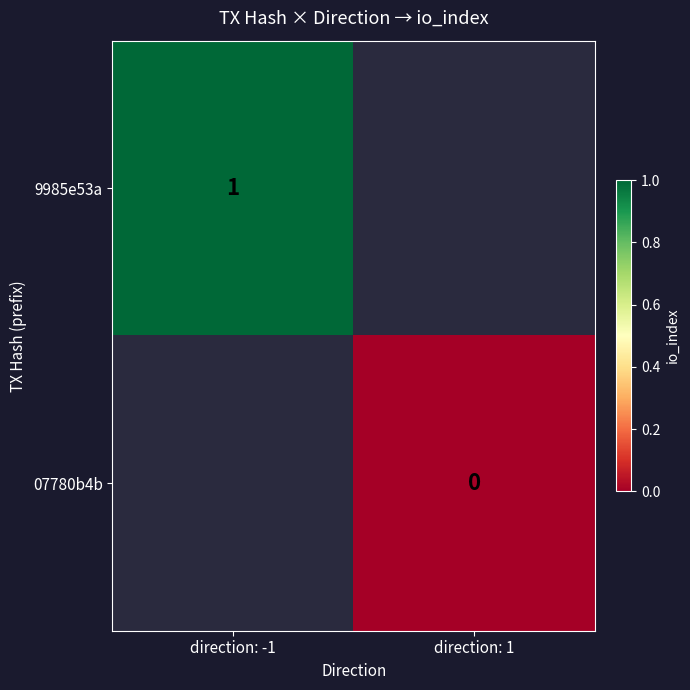

How many series are shown in this chart?

2